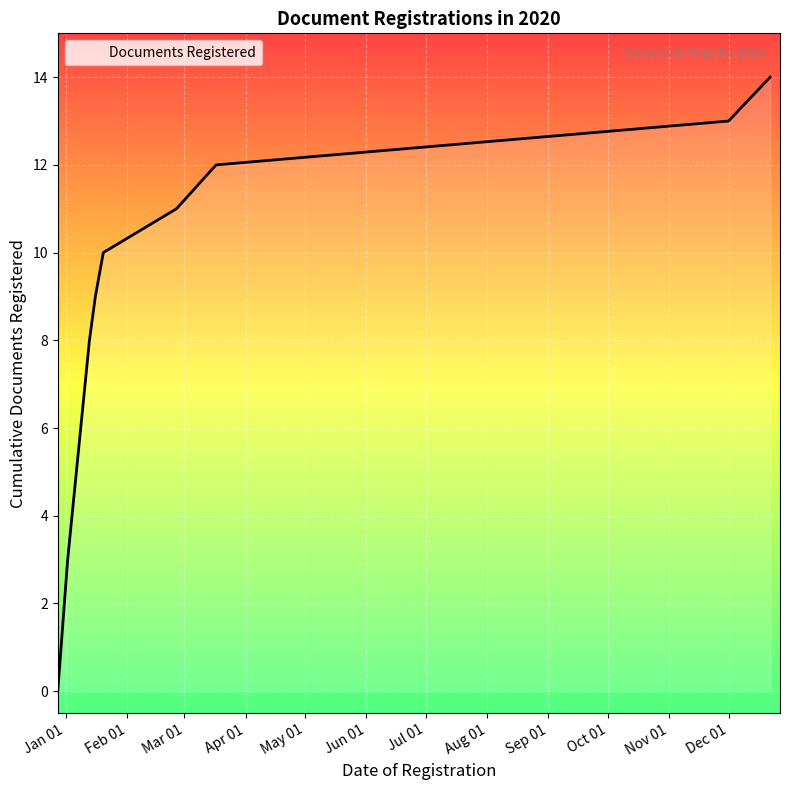

What is the maximum value shown in the chart?

14